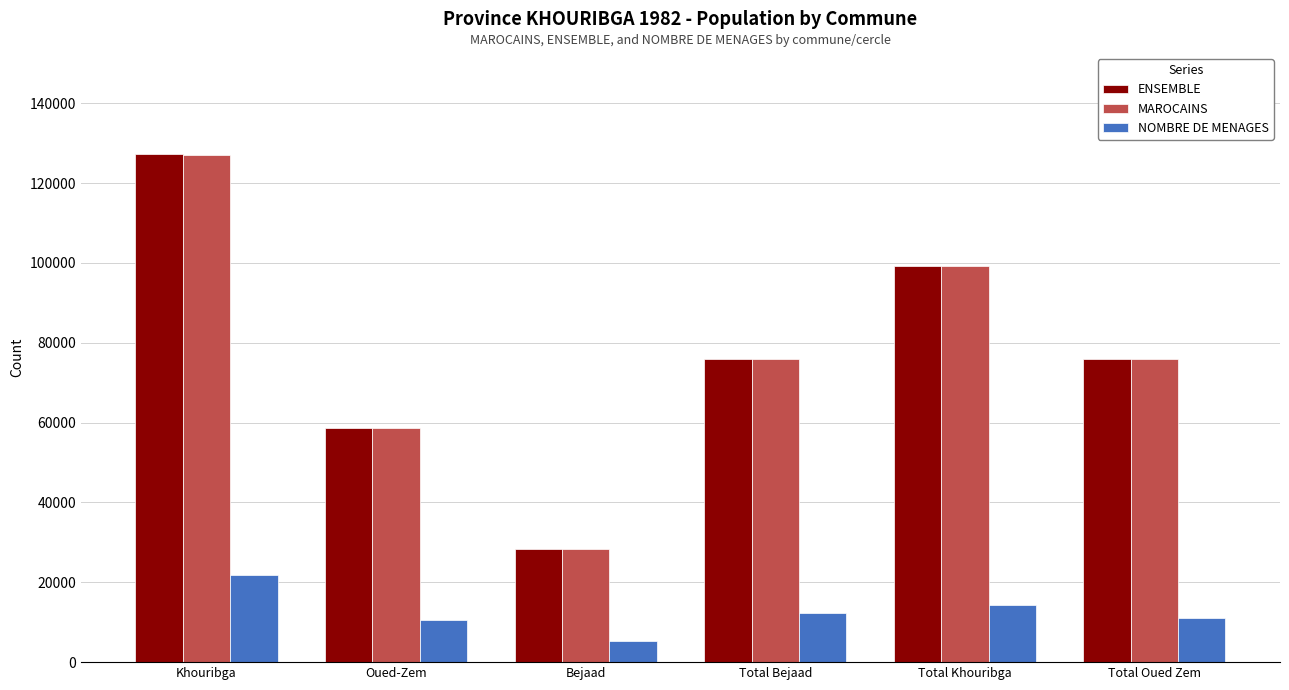

What is the difference between the NOMBRE DE MENAGES values at Total Bejaad and Total Oued Zem?

1208